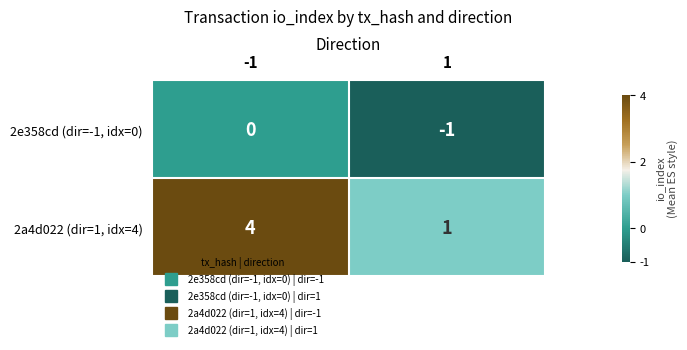

Reading left to right, what are all the values shown in this chart?

2e358cd (dir=-1, idx=0): 0	-1
2a4d022 (dir=1, idx=4): 4	1